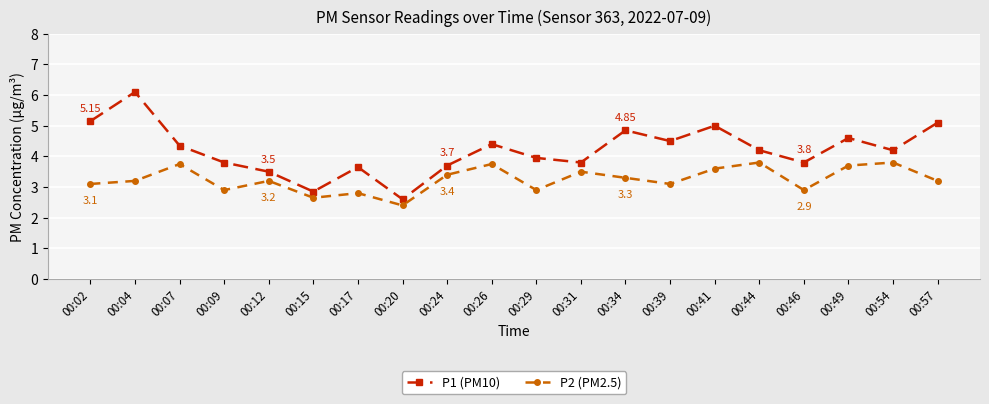

The P2 (PM2.5) series shows 2.8 at 00:17. True or false?

True